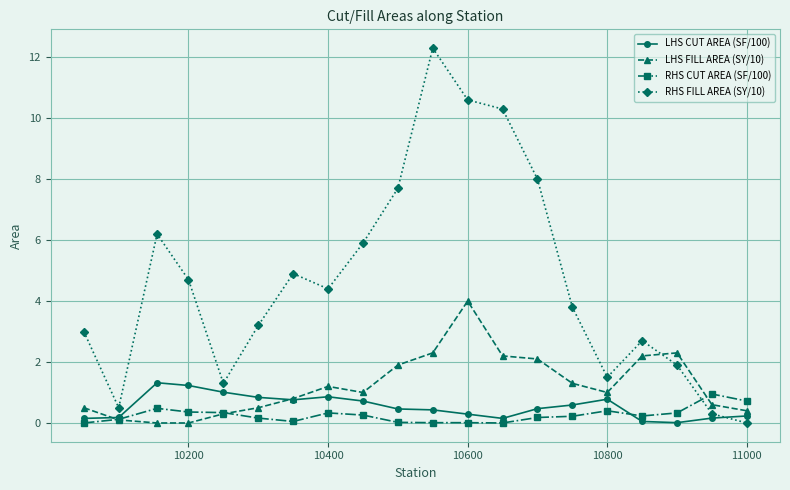

What is the value of the RHS CUT AREA (SF/100) point at the 9th from the left?

0.3